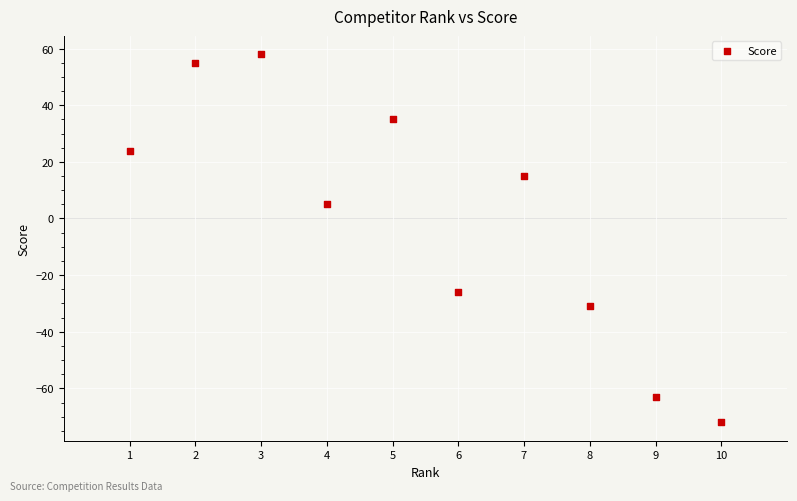

What Y value in the scatter plot is closest to -7?

5